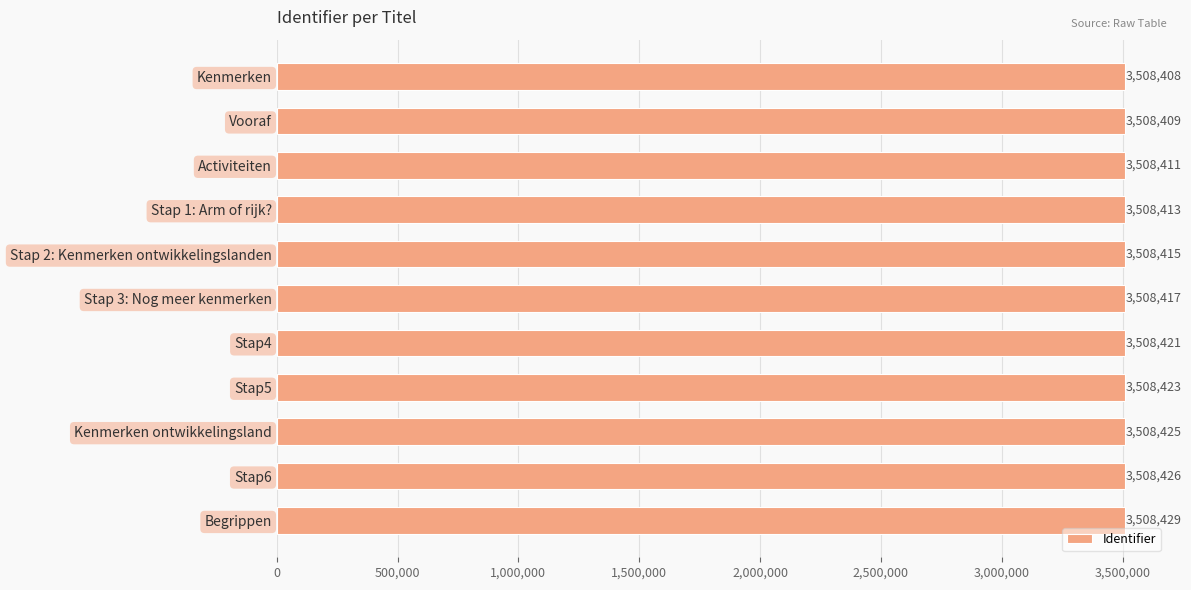

Between Kenmerken and Activiteiten, which is larger?

Activiteiten